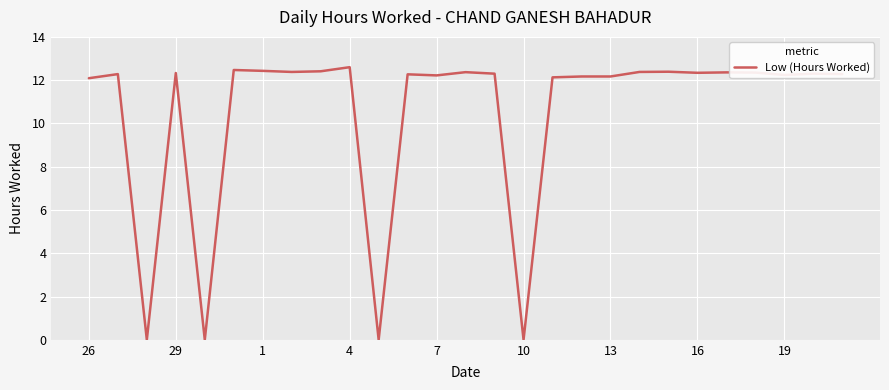

How many values exceed 12?

23